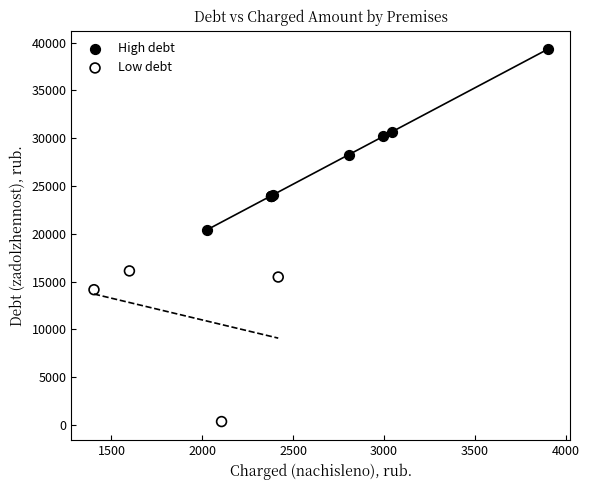

Which series contains the highest Y value?

High debt